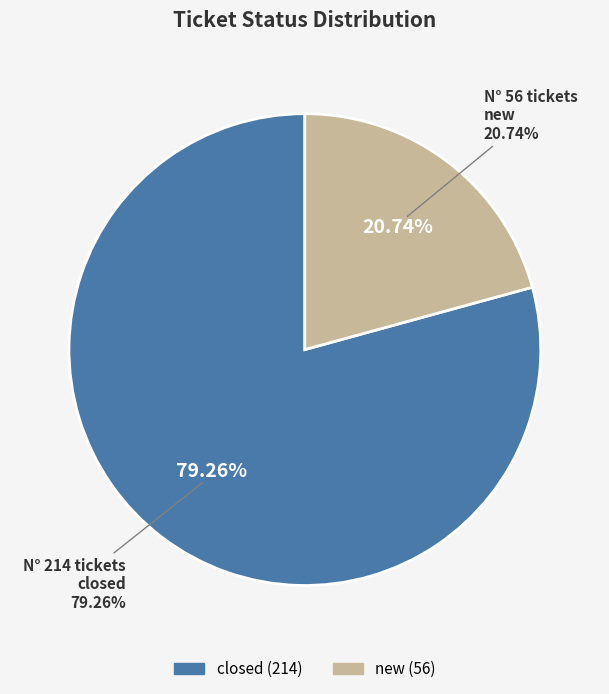

What is the total percentage of closed and new?

100.0%